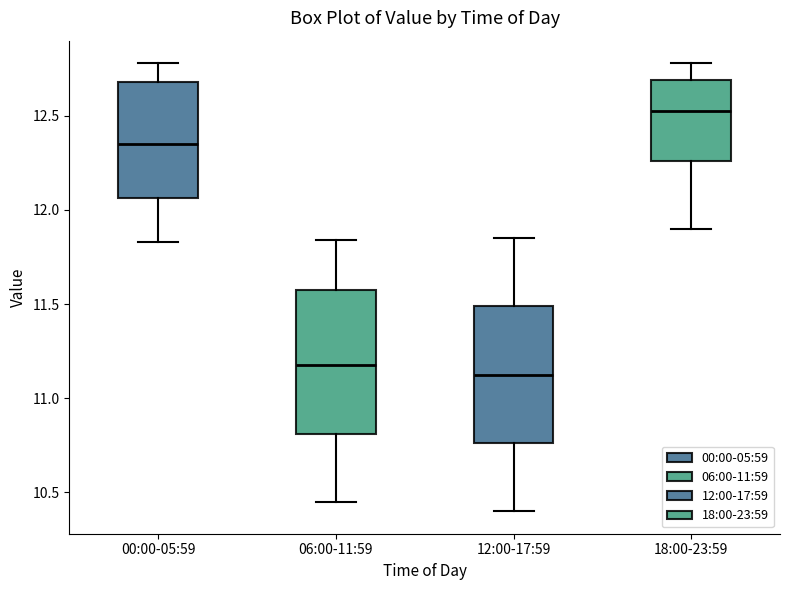

Reading left to right, transcribe this box plot: for each box, give where its median line is, the range the box spans, and where its two whiskers end, as read against the y-axis. The values are not printed on the chart, so give them approximately, as read against the axis.

00:00-05:59: median 12.35, box 12.05 to 12.70, whiskers 11.85 to 12.80
06:00-11:59: median 11.20, box 10.80 to 11.60, whiskers 10.45 to 11.85
12:00-17:59: median 11.15, box 10.75 to 11.50, whiskers 10.40 to 11.85
18:00-23:59: median 12.55, box 12.25 to 12.70, whiskers 11.90 to 12.80